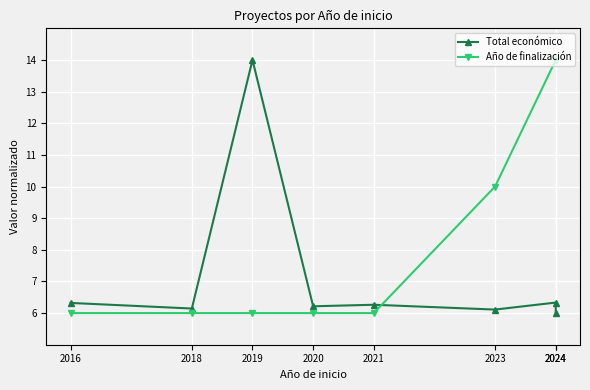

Between 2016 and 2024, which is larger?

2016